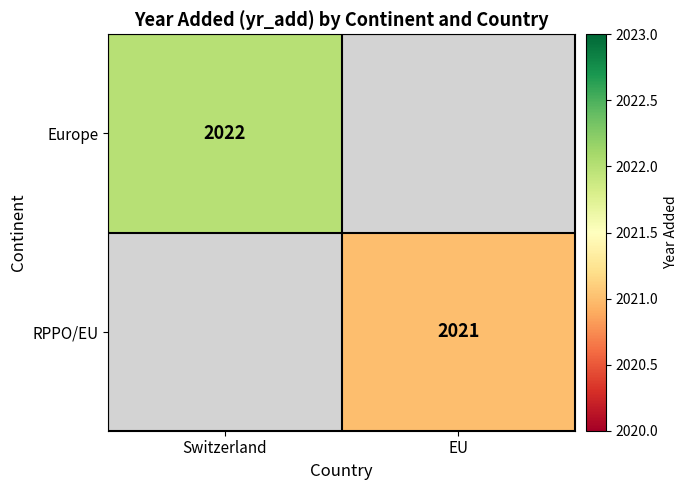

What is the maximum value shown in the chart?

2022.0